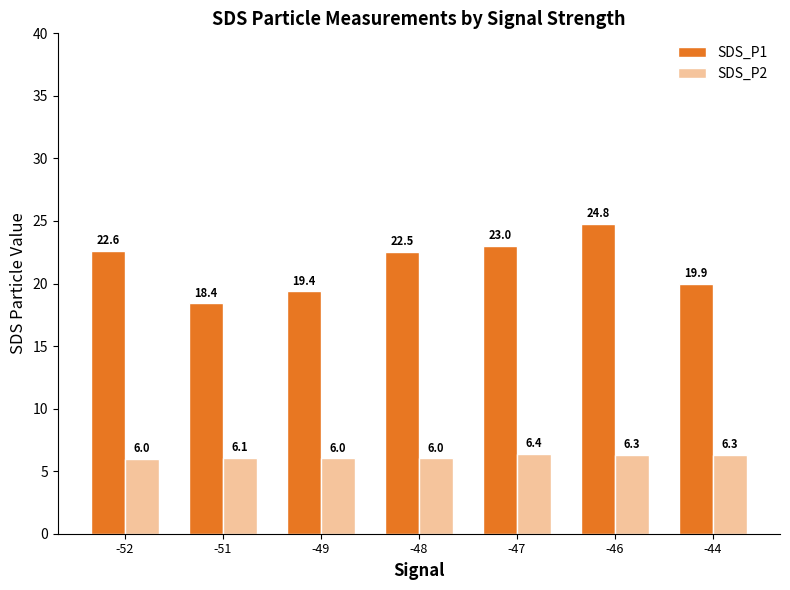

What value does the SDS_P1 series have at -47?

23.0